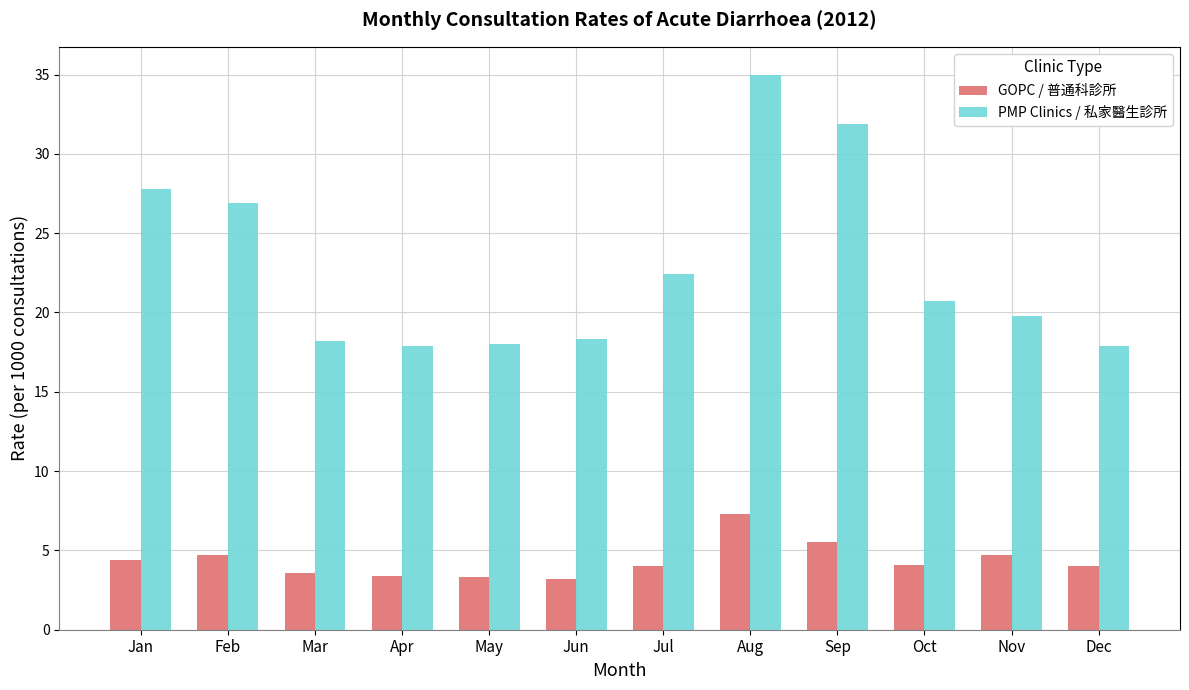

What is the total value across all series at Nov?

24.5